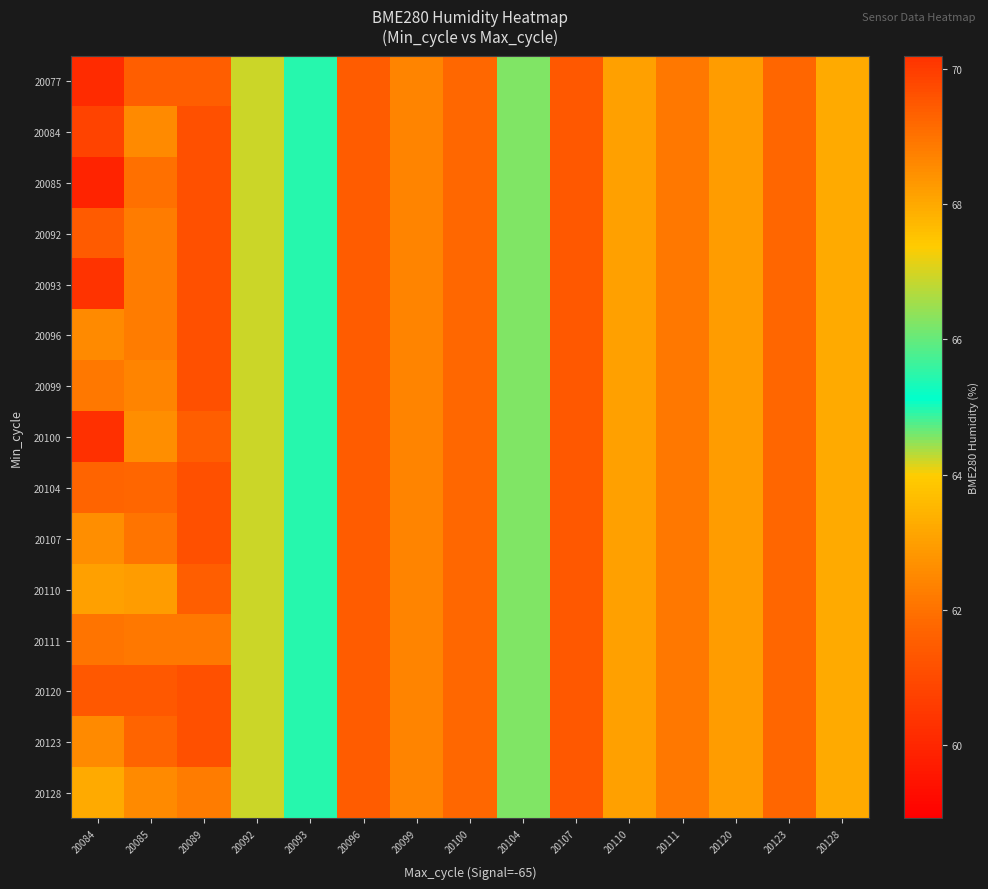

At how many categories does at least one series exceed 63?

7